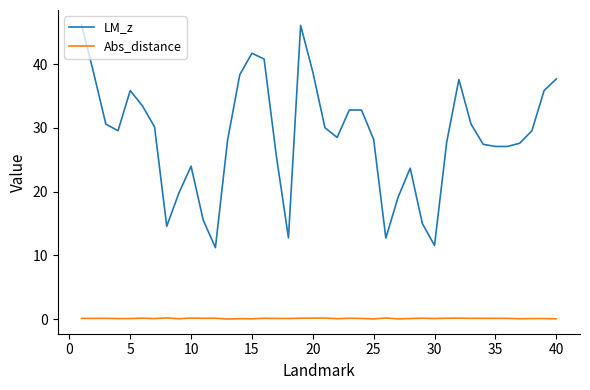

Which series has the widest spread of values?

LM_z